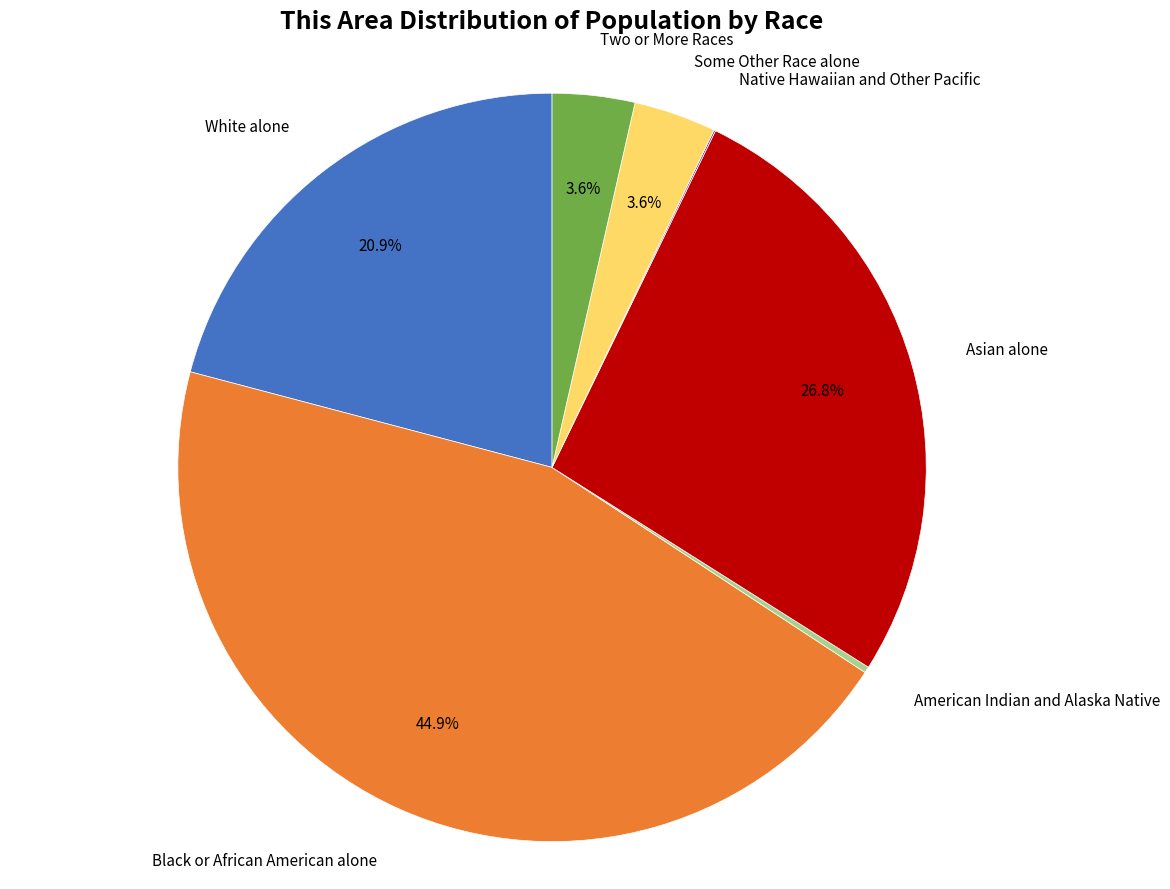

Is there a majority slice in this chart?

No